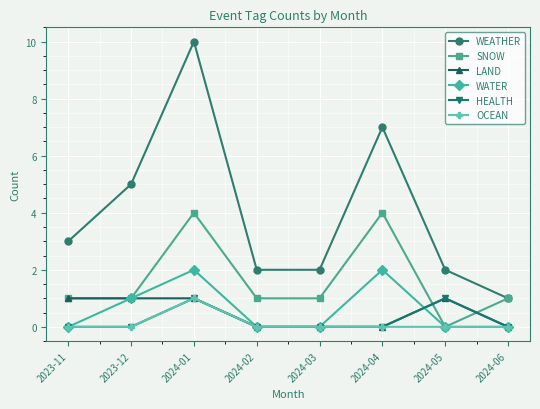

Count the number of categories in the chart.

8